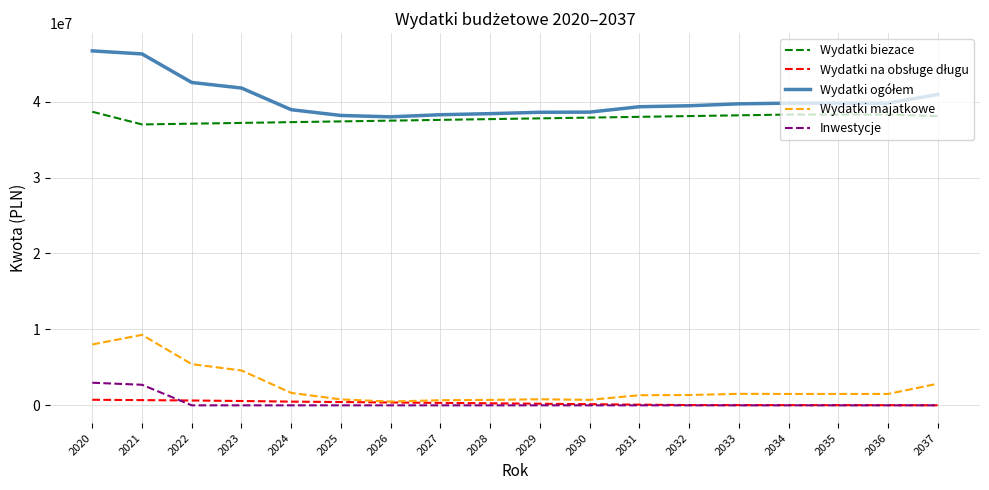

What is the difference between the maximum and minimum values in the Wydatki biezace series?

1669821.1